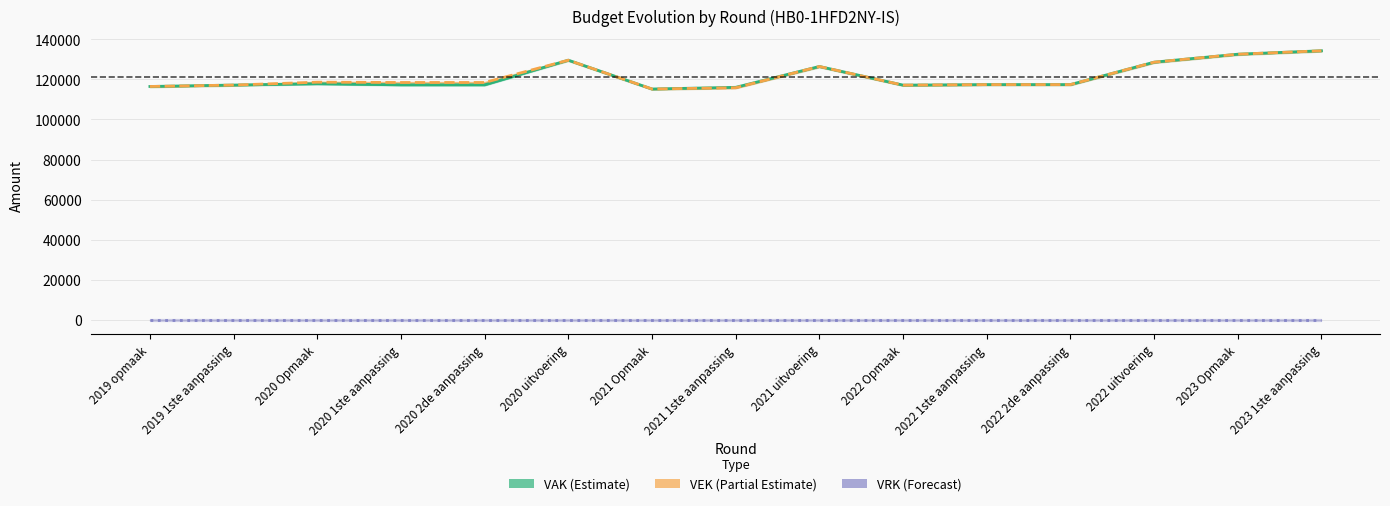

True or false: VRK (Forecast) and VAK (Estimate) intersect in this chart.

False